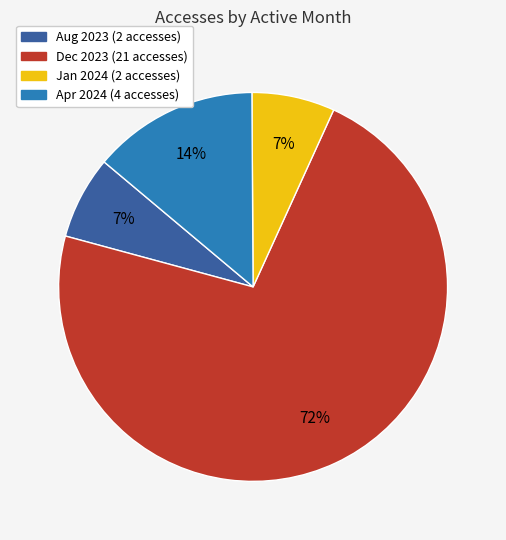

Is there a majority slice in this chart?

Yes